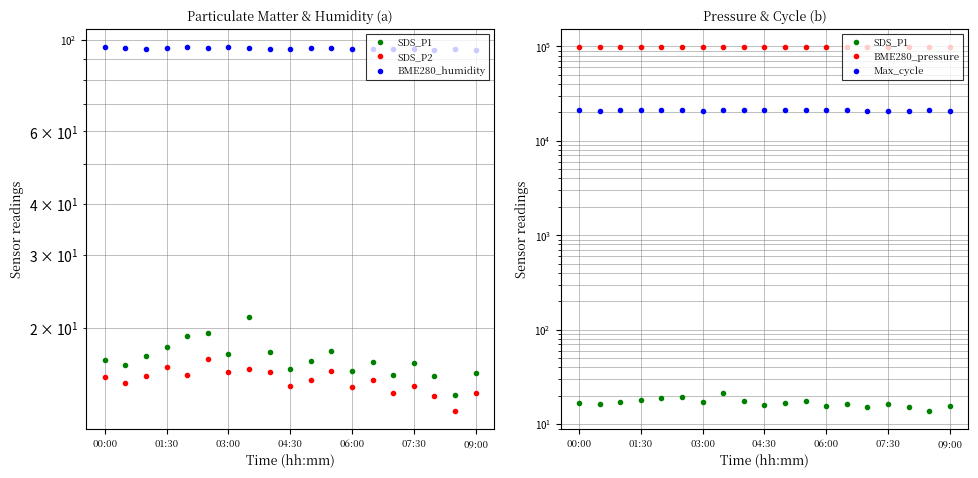

What is the total value across all series at 10?

119503.3